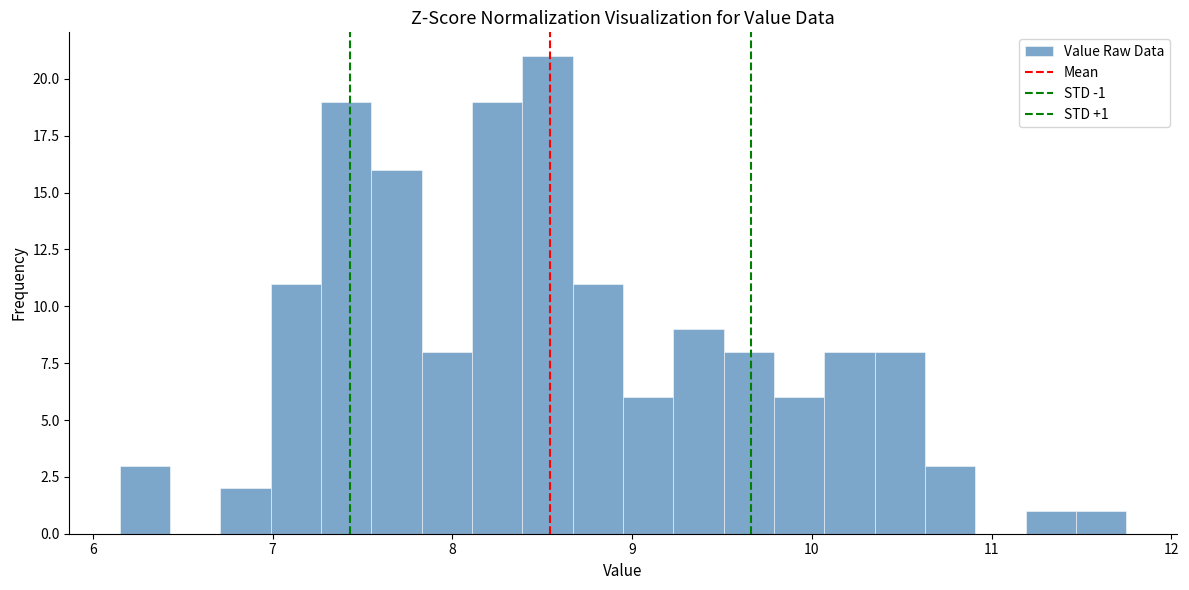

Around what value on the x-axis is the tallest bar? Give the approximate position of its centre, as read against the axis.

8.5